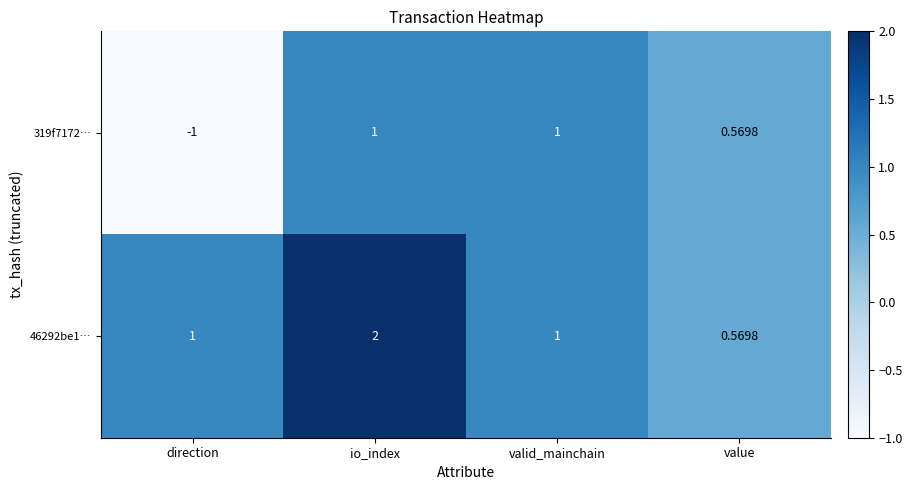

At which category is the sum across all series the highest?

io_index